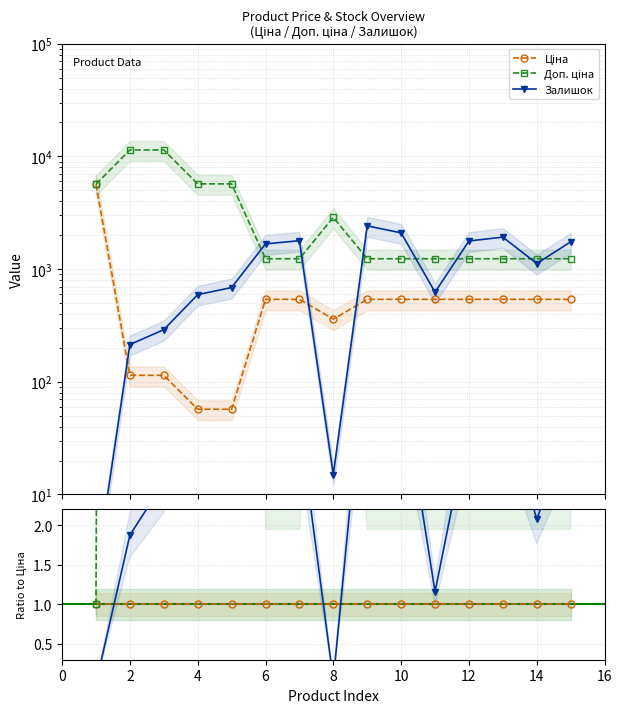

The value of Залишок at 0 is 0.0. True or false?

False